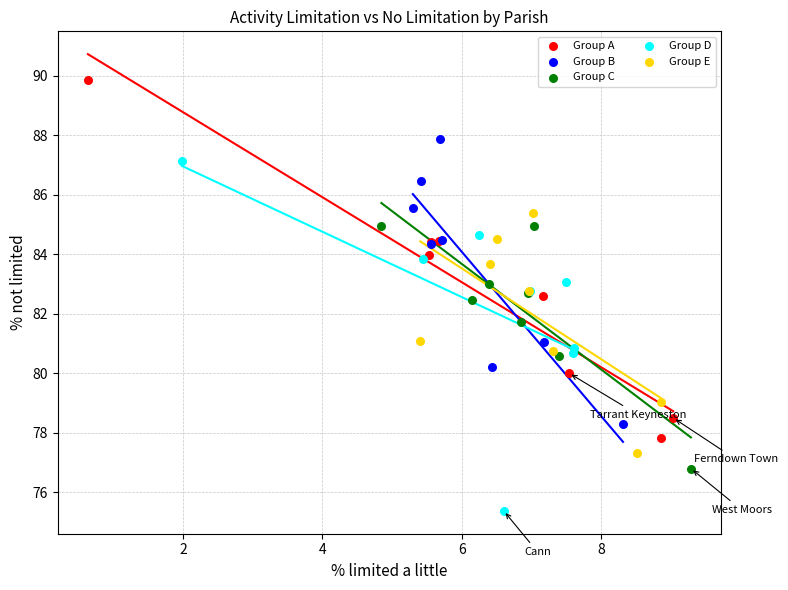

Which series has the widest spread of Y values?

Group A